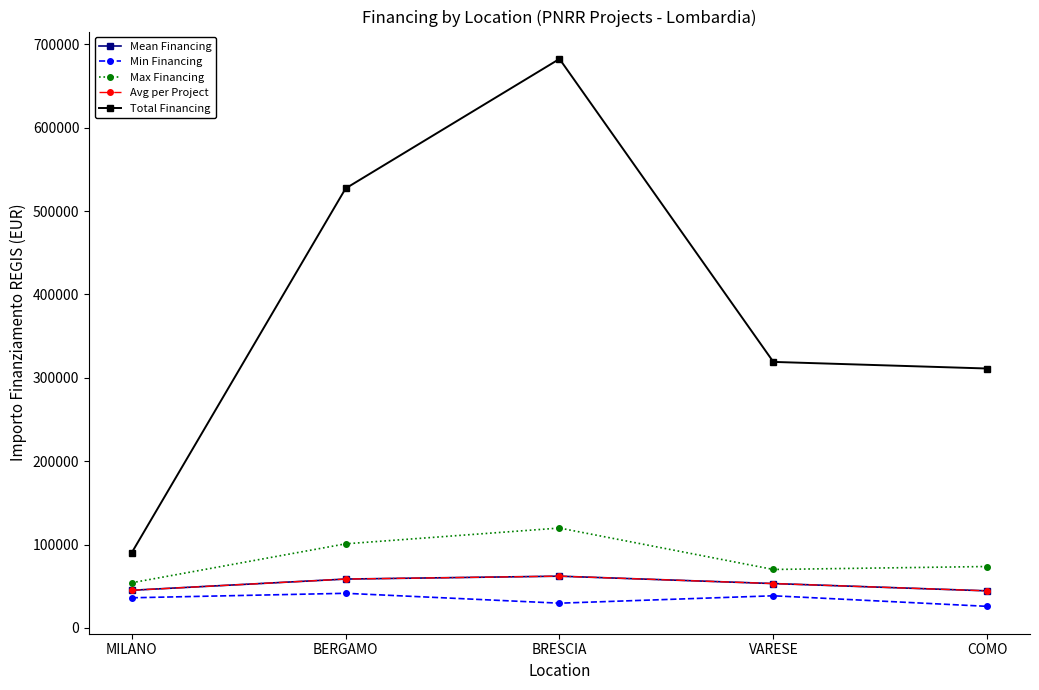

Does the chart display data point markers on the line(s)?

Yes